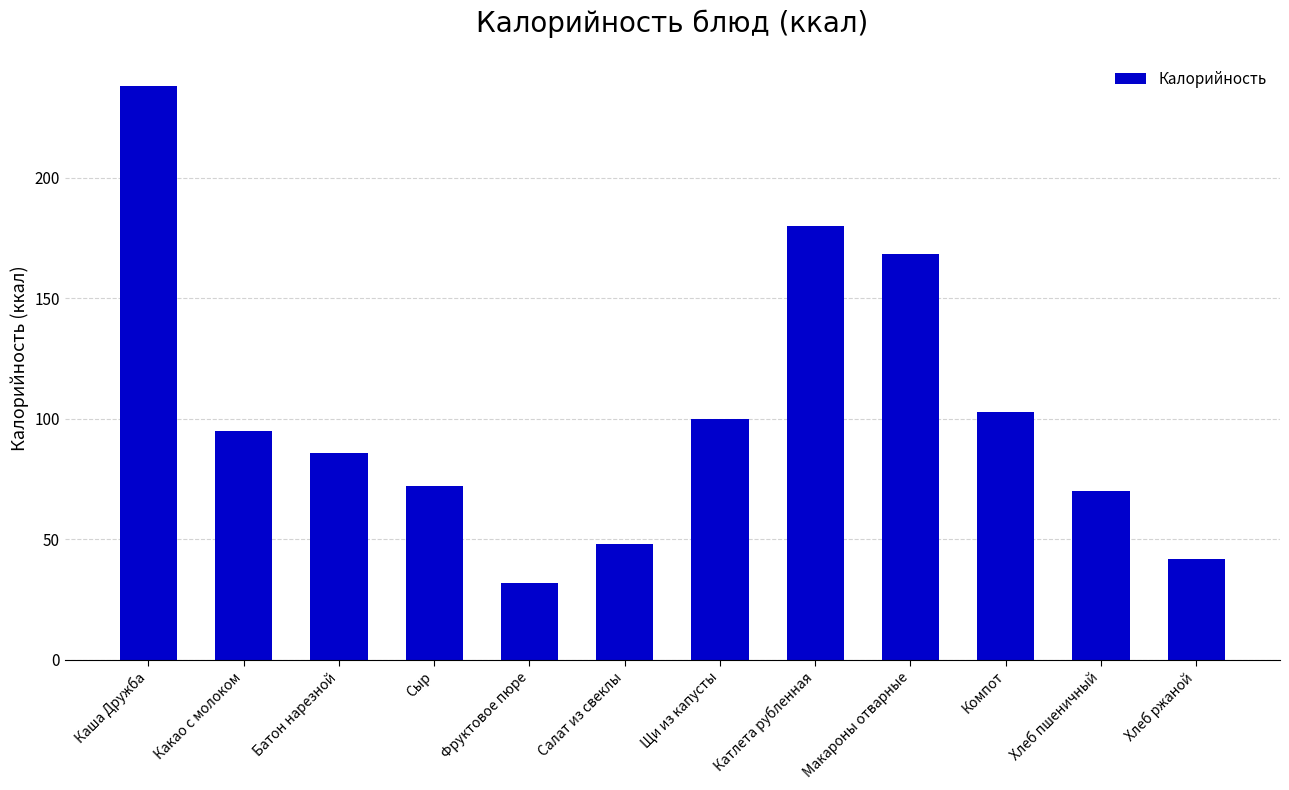

What is the average value?

102.8